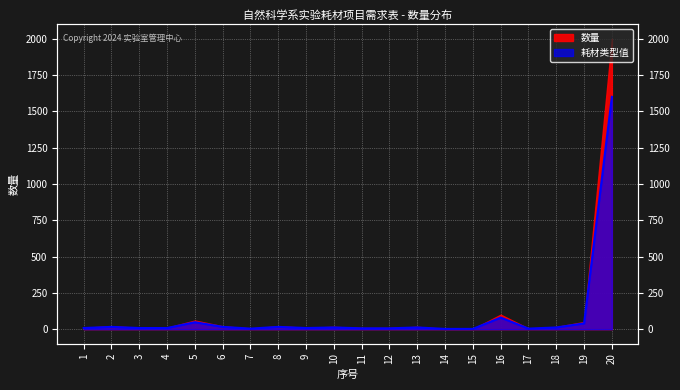

Read the value at 18, to the nearest 10.

10